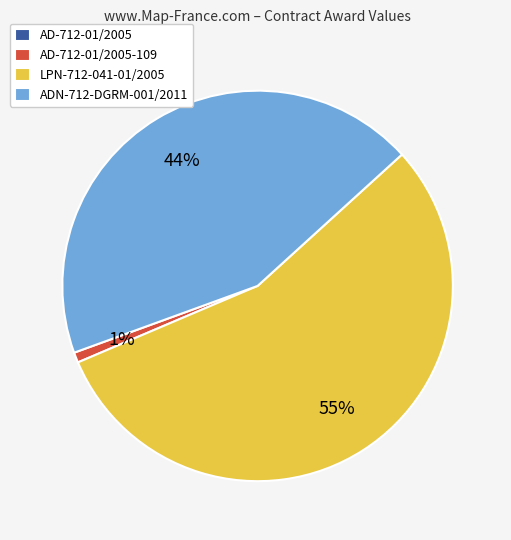

What is the largest slice in the pie chart?

LPN-712-041-01/2005